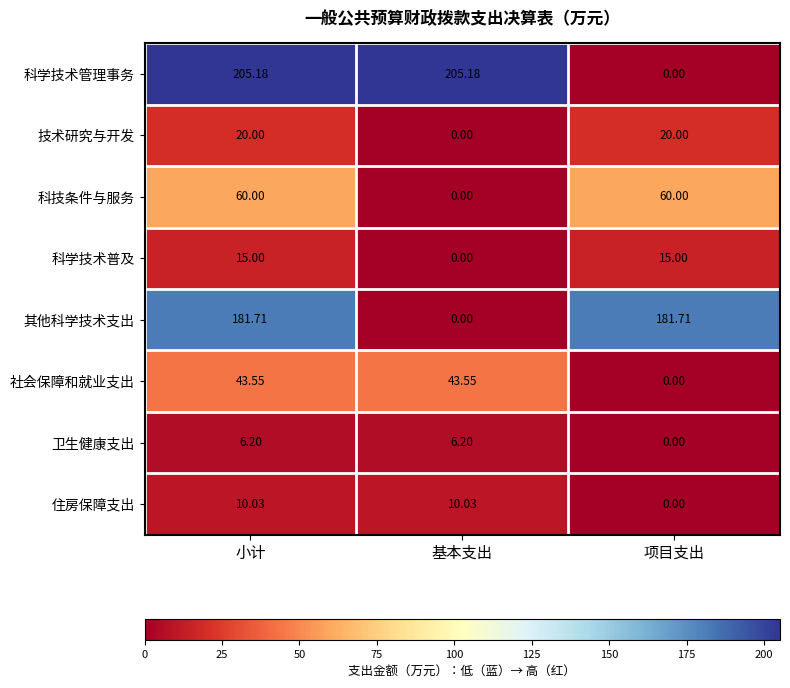

What is the spread (max minus min) of values at 基本支出?

205.2